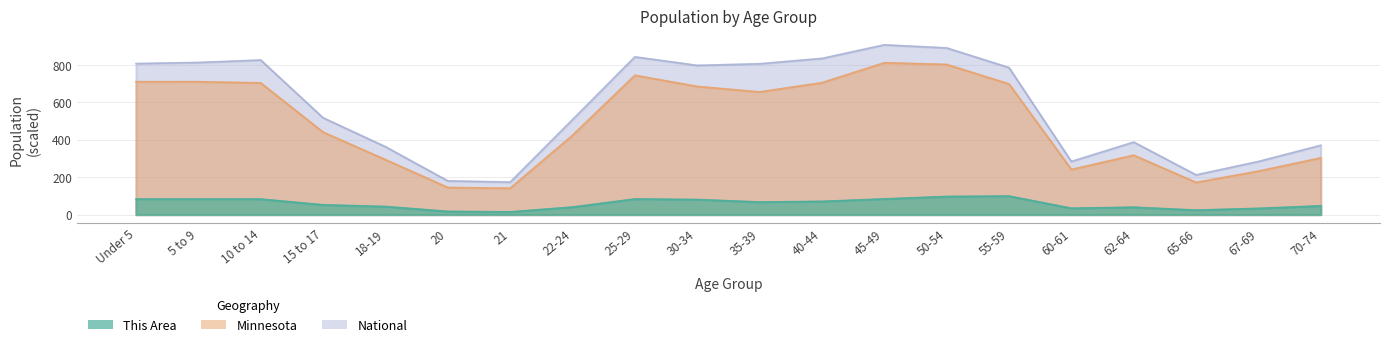

List the series in order of their overall mean, highest first.

National, Minnesota, This Area